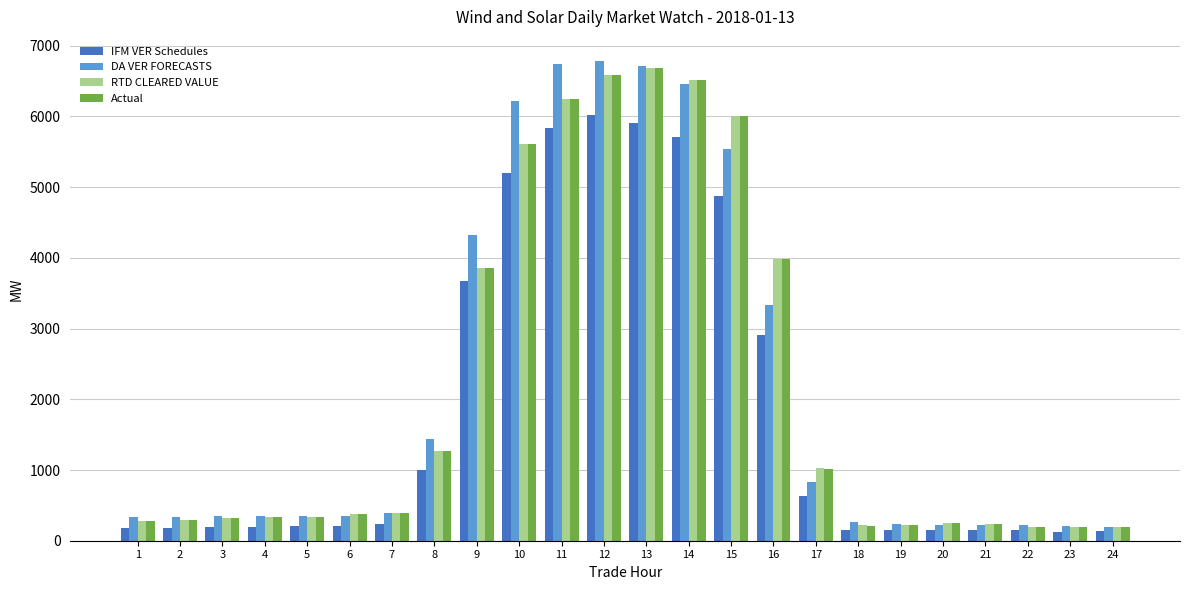

What is the difference between the maximum and minimum values in the Actual series?

6498.0